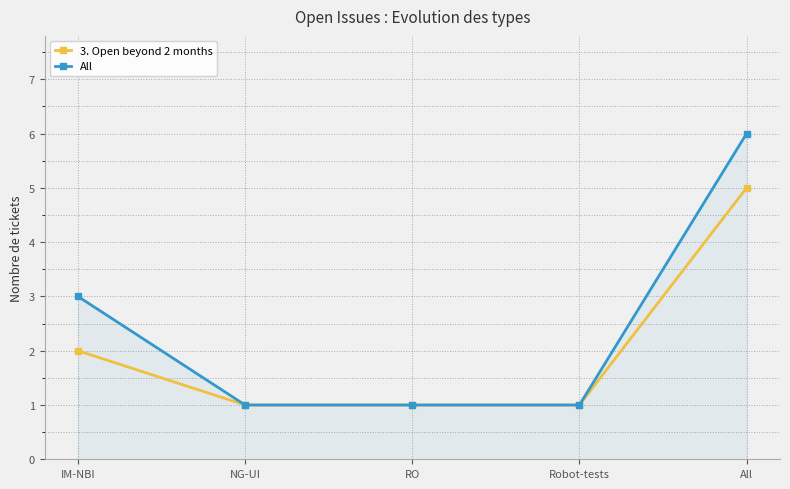

List the series in order of their peak value, lowest first.

3. Open beyond 2 months, All